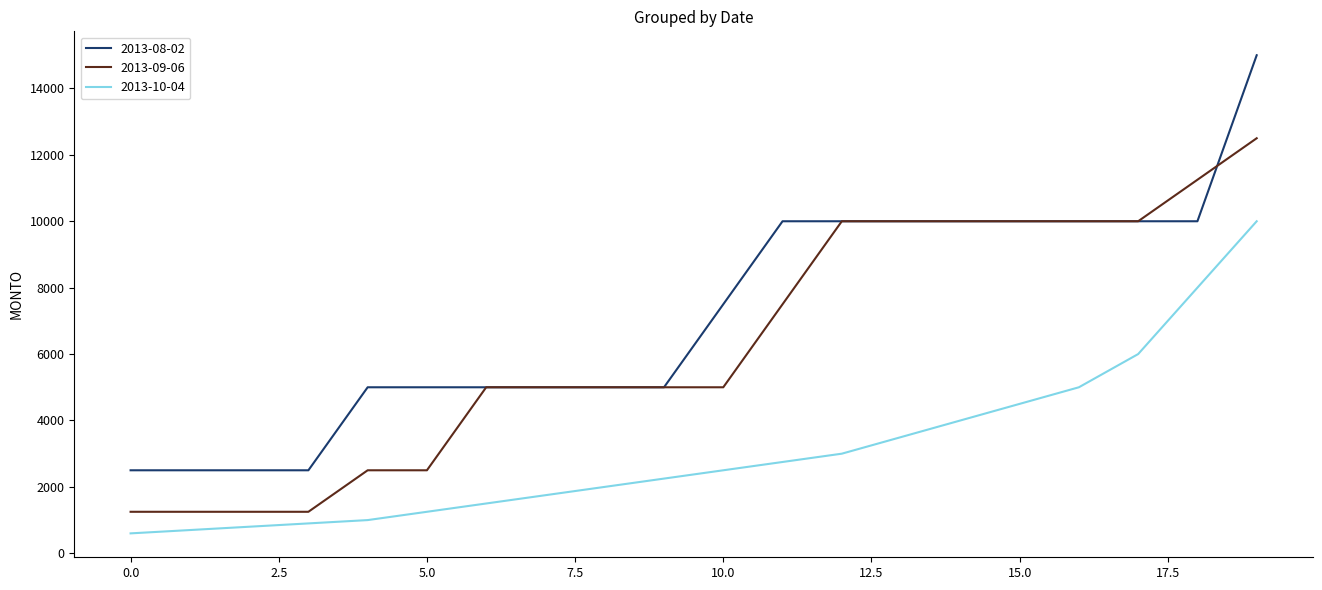

What are all the series names shown in the legend?

2013-08-02, 2013-09-06, 2013-10-04